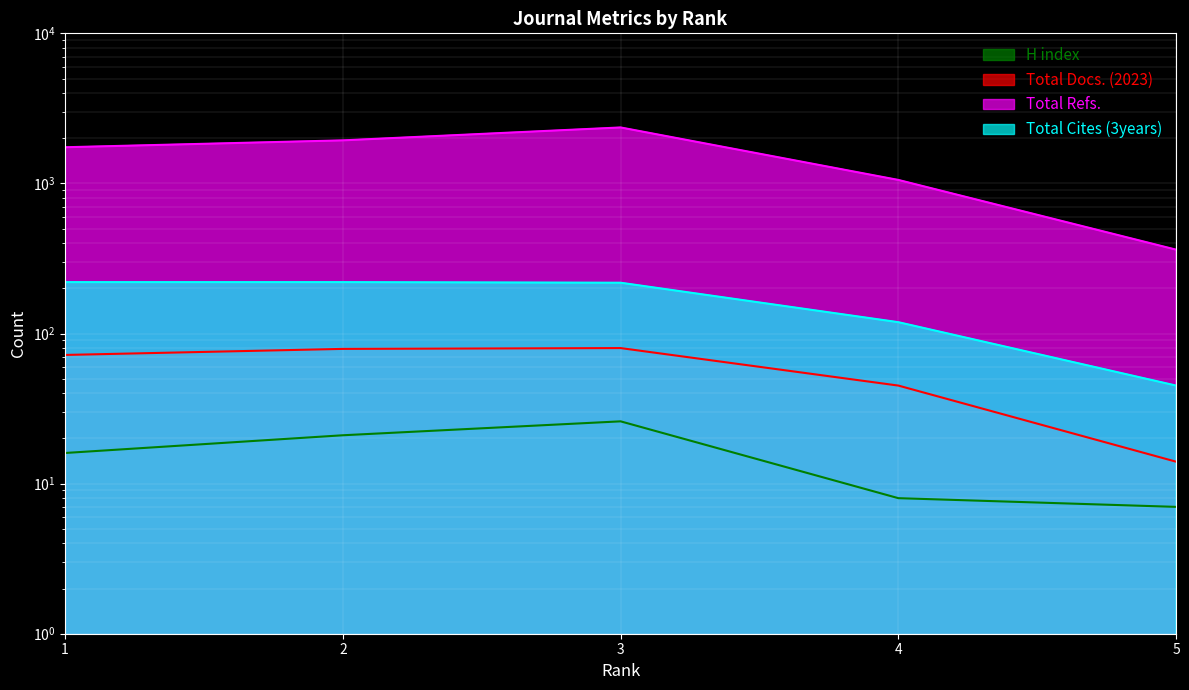

What is the value of the H index point at the 3rd from the left?

26